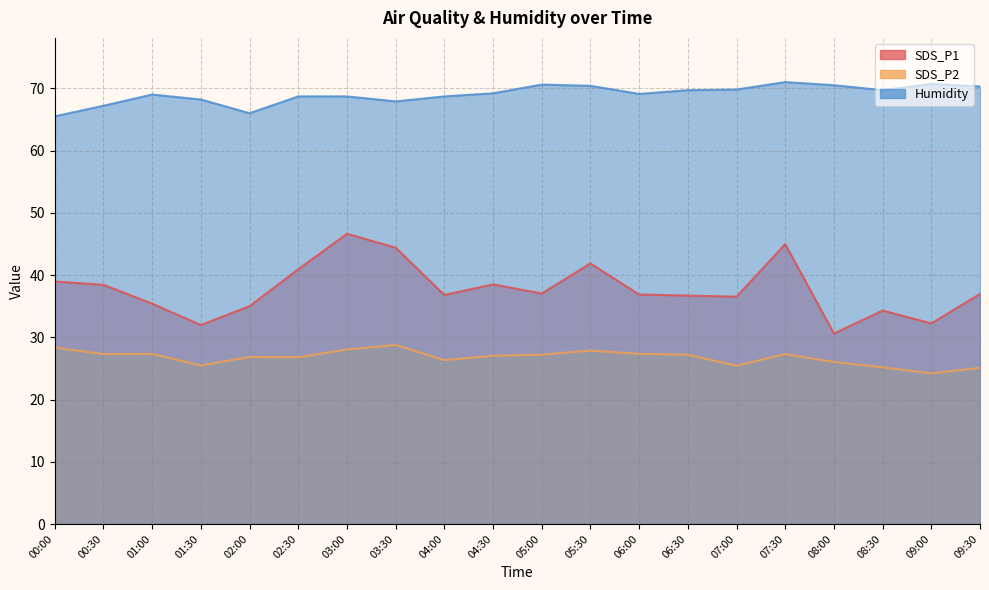

Which has a higher value, 02:30 or 00:30?

02:30